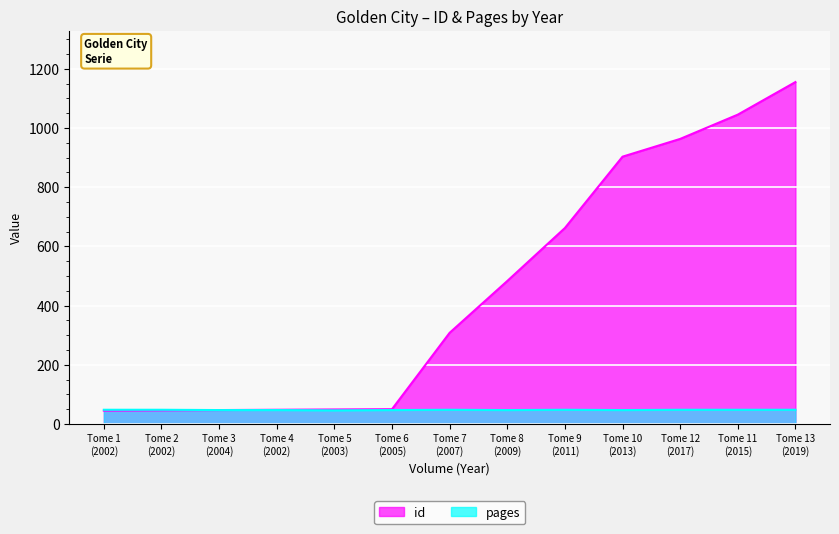

What is the maximum value shown in the chart?

1155